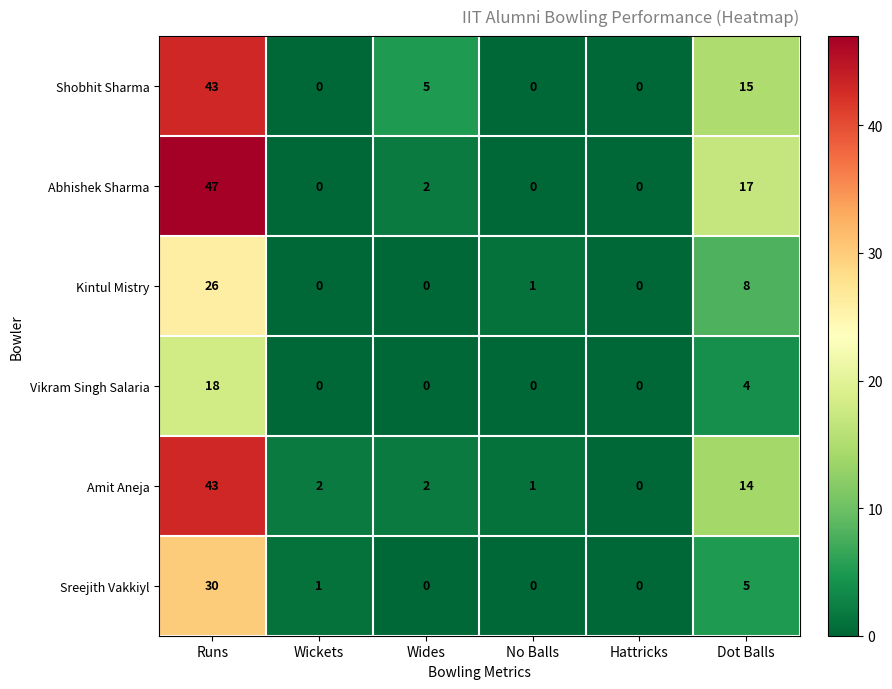

True or false: Kintul Mistry has a value of 8 at Dot Balls.

True